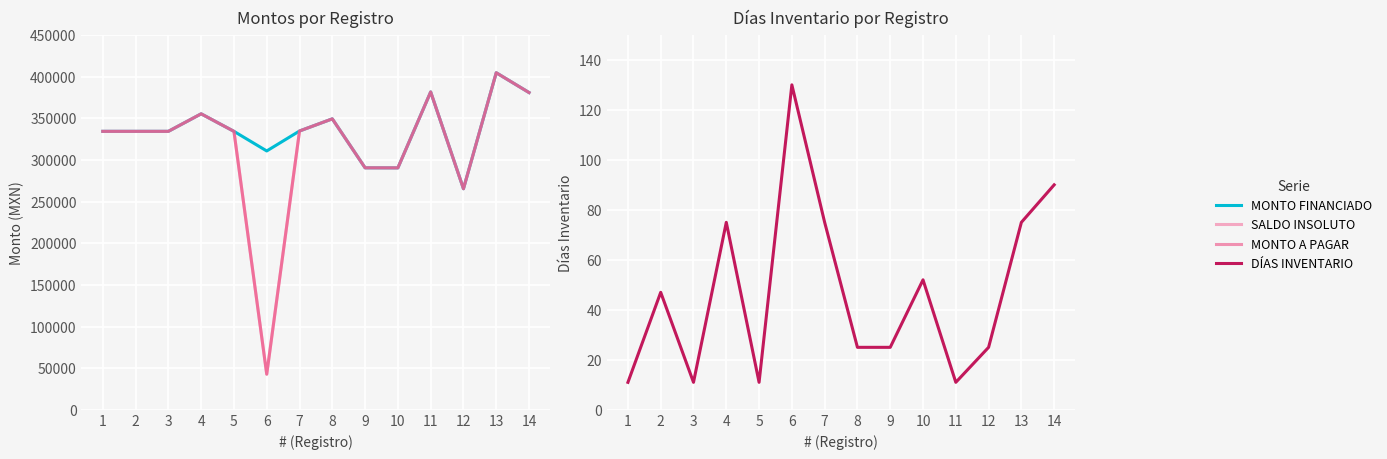

What is the maximum value for MONTO FINANCIADO?

404500.1